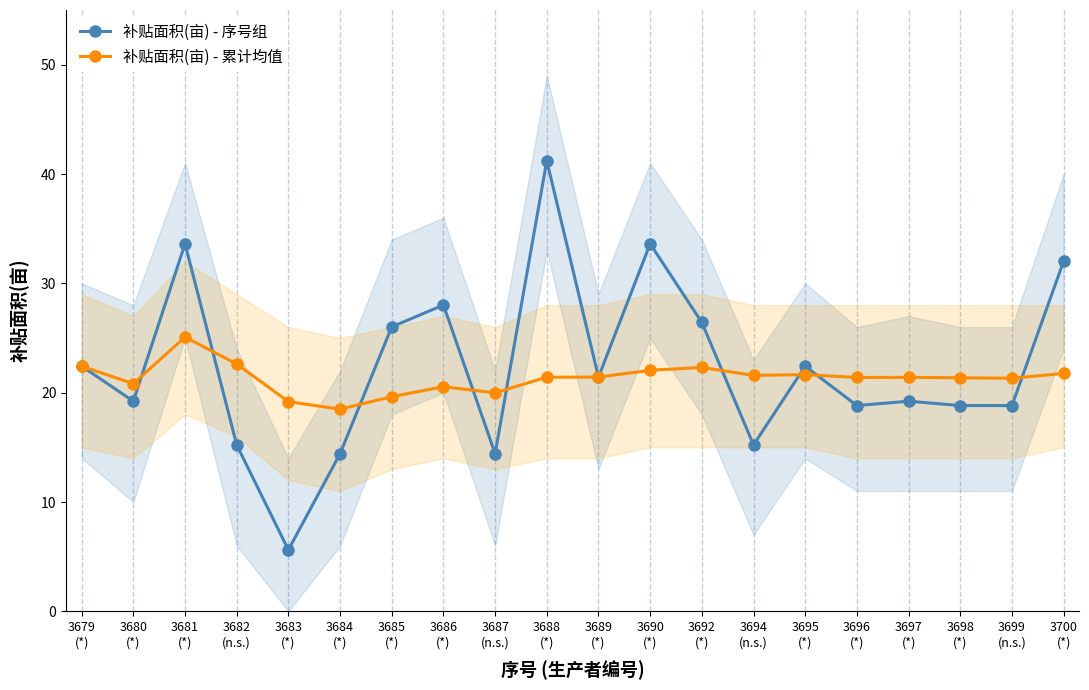

In 补贴面积(亩) - 累计均值, how many points are higher than both neighbors (excluding endpoints)?

5